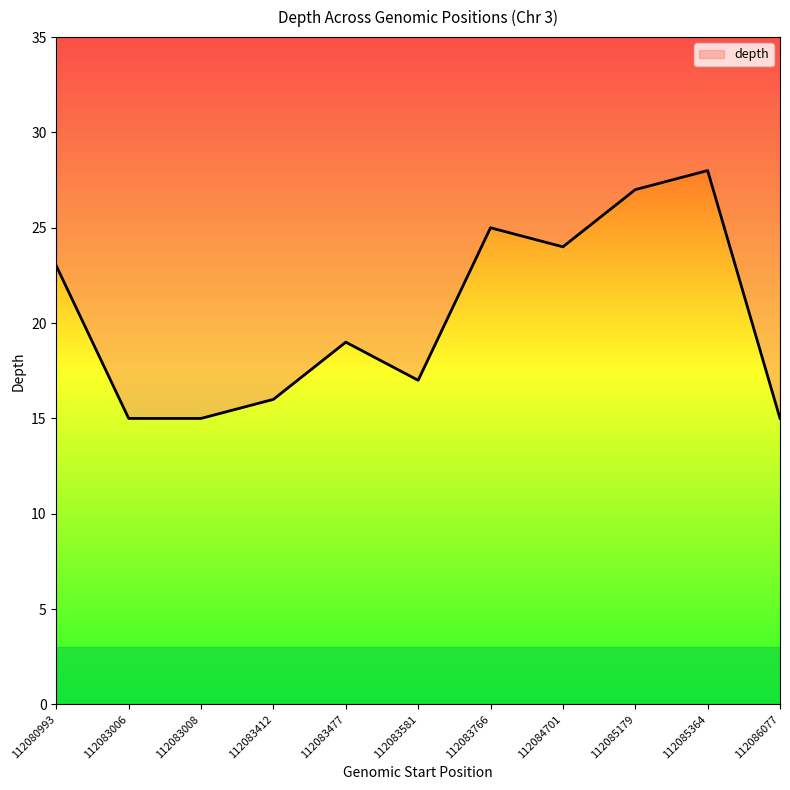

Reading right to left, transcribe all the data shown in this chart.

112086077=15	112085364=28	112085179=27	112084701=24	112083766=25	112083581=17	112083477=19	112083412=16	112083008=15	112083006=15	112080993=23